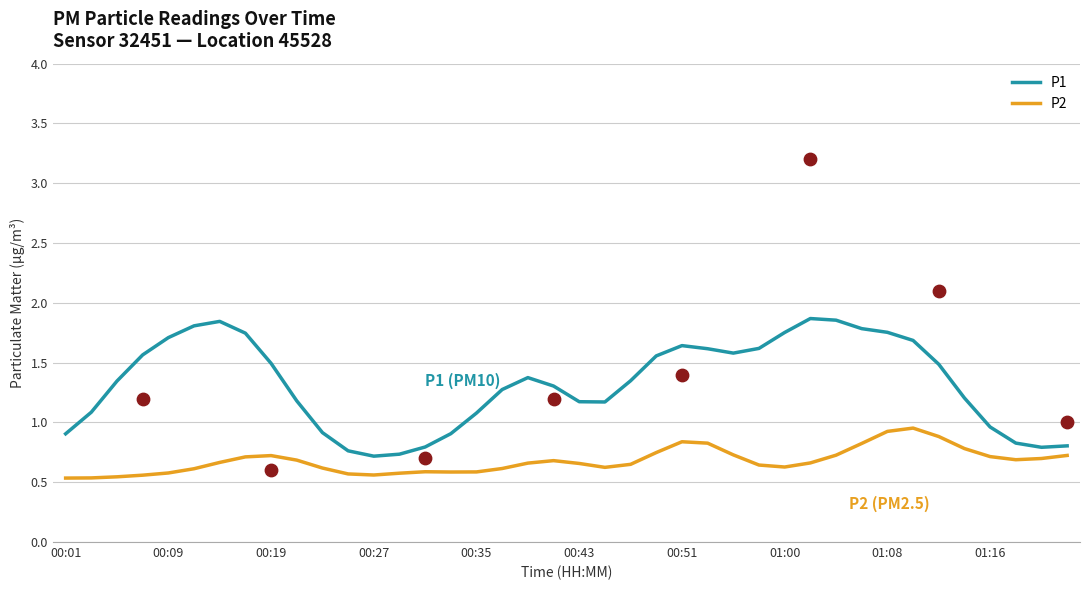

Which series has the largest total across all categories?

P1